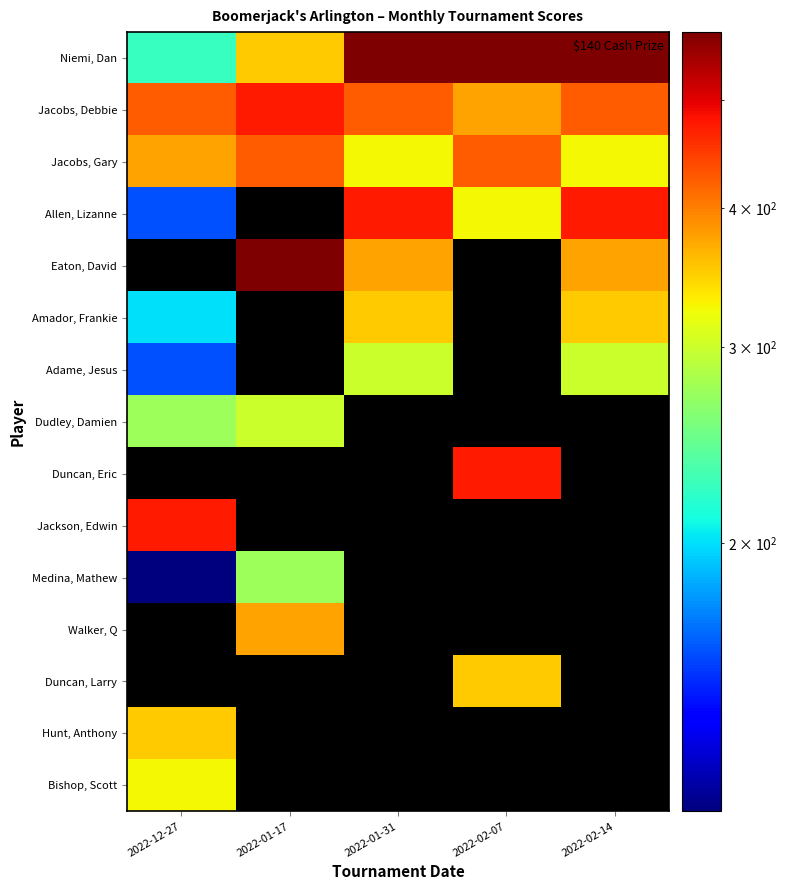

What is the difference between the Dudley, Damien values at 2022-01-17 and 2022-12-27?

25.0